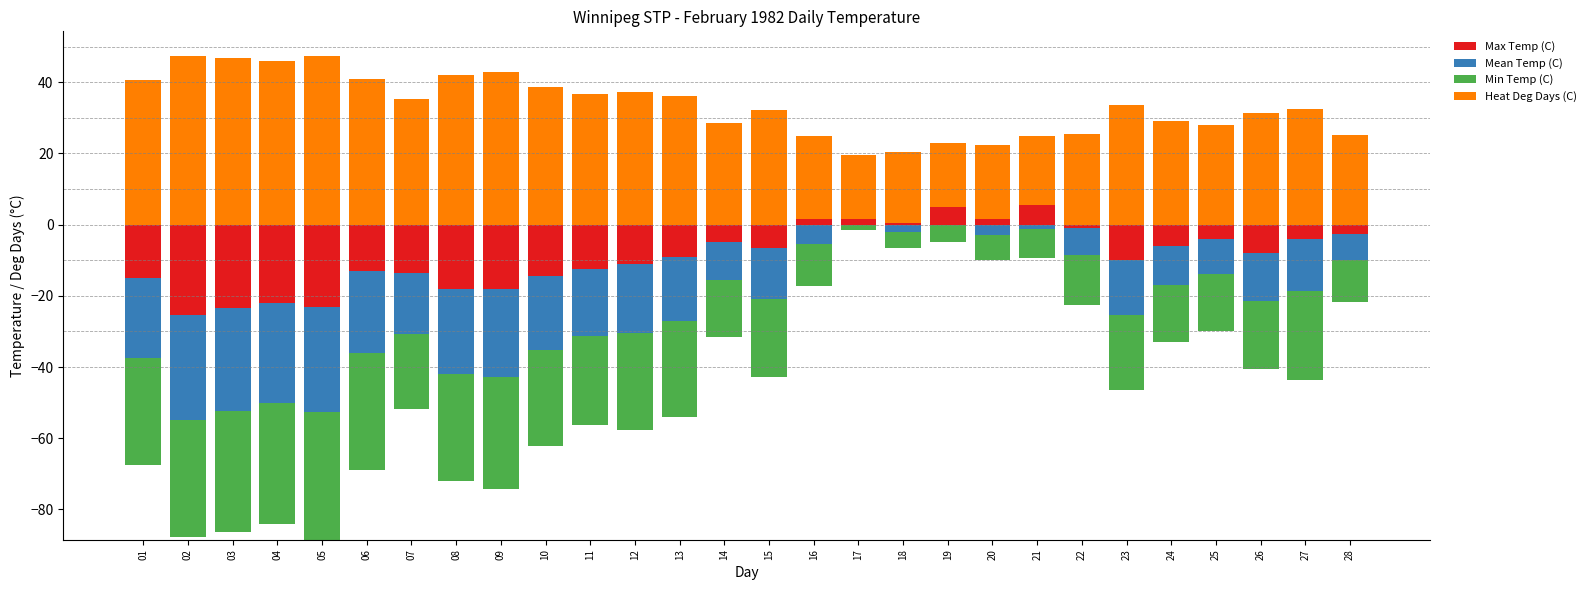

At how many categories does at least one series exceed 4?

28